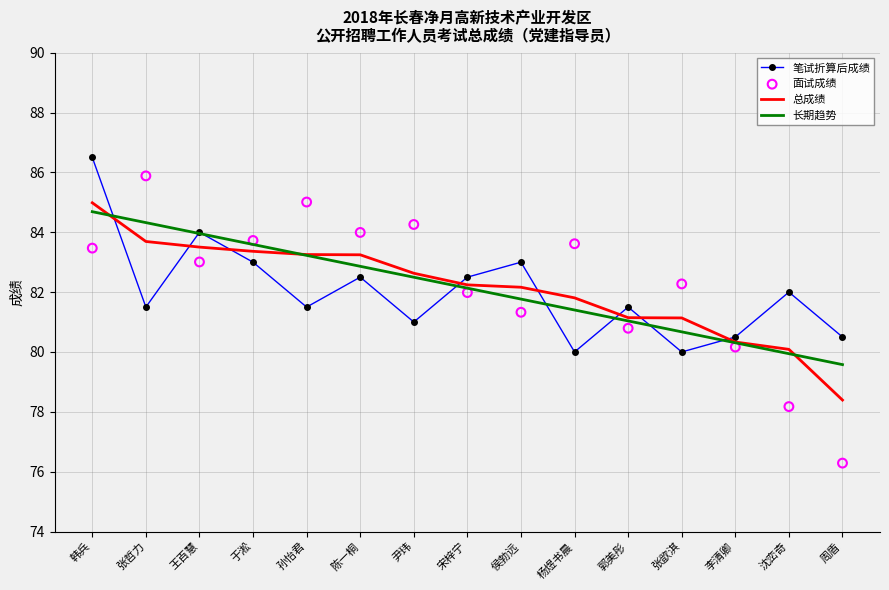

What are all the series names shown in the legend?

笔试折算后成绩, 总成绩, 长期趋势, 面试成绩